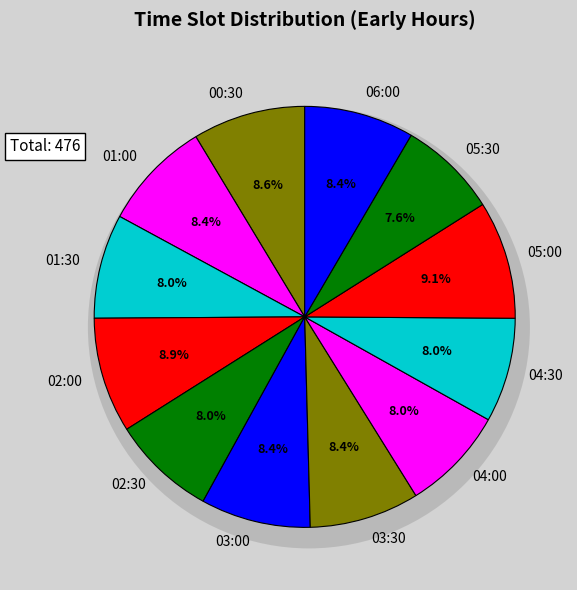

Count the number of slices in the pie.

12